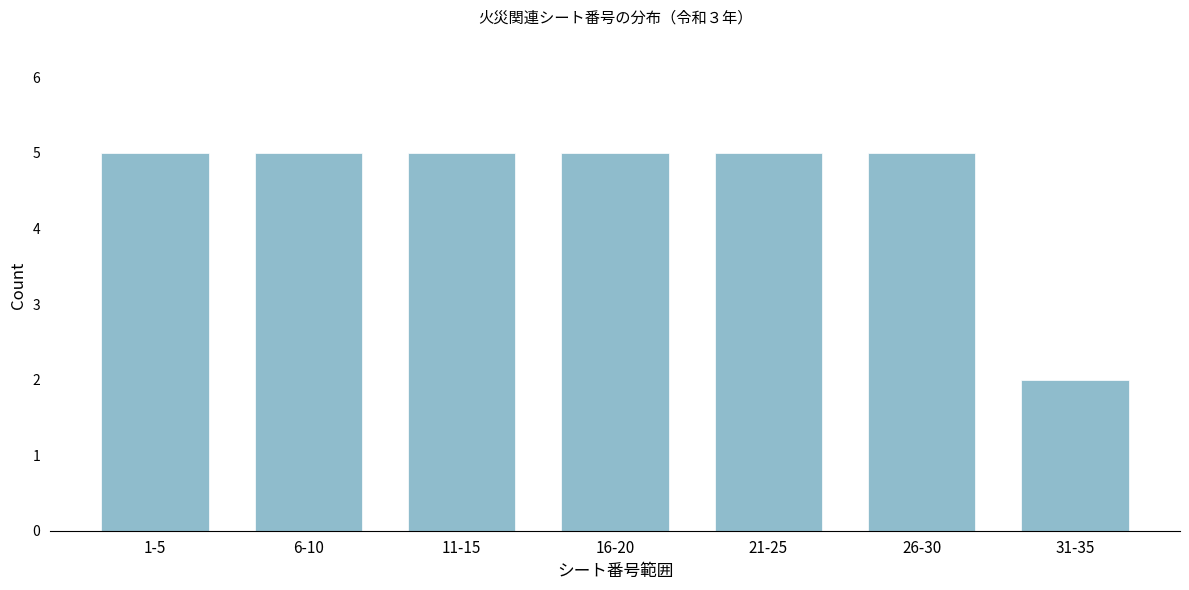

Reading left to right, extract all data points from this chart.

5	5	5	5	5	5	2